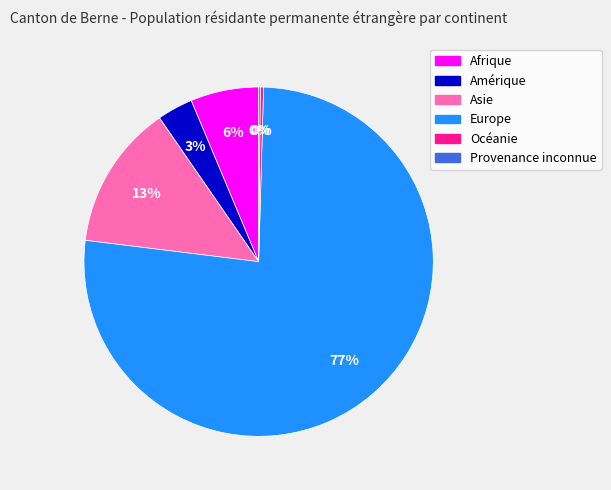

Is it true that Asie is 13% of the pie?

True